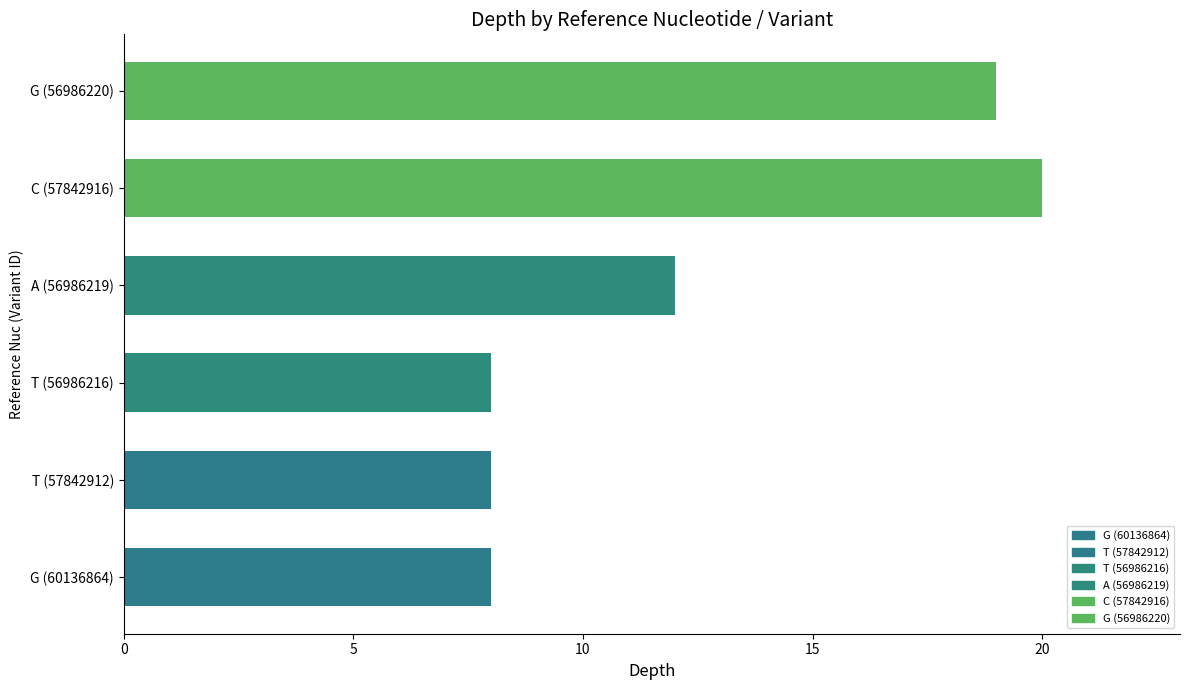

At which label is the value closest to 14?

A (56986219)